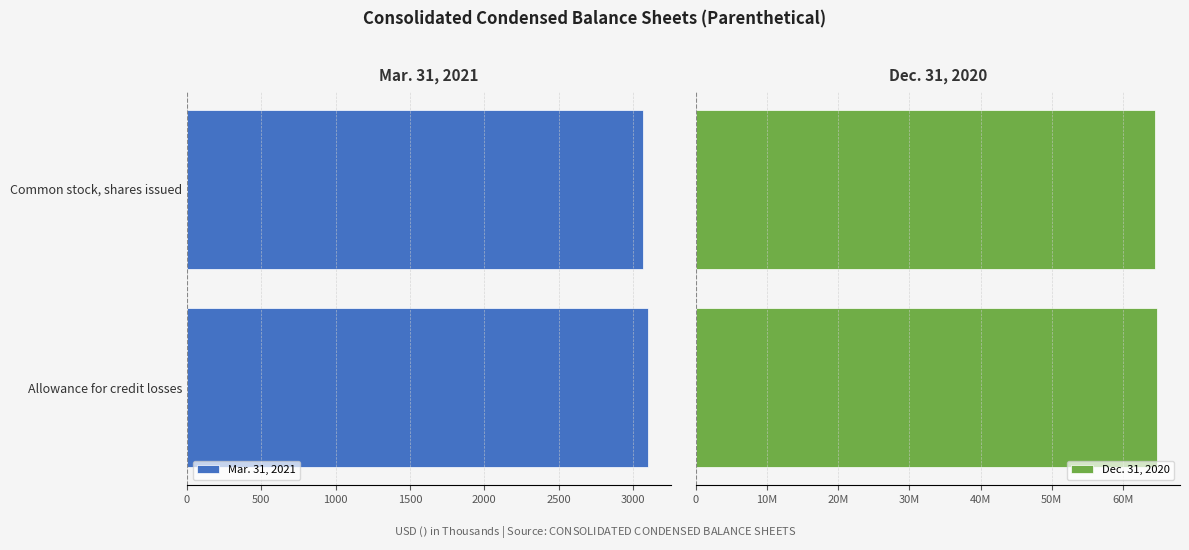

List the series in order of their peak value, lowest first.

Mar. 31, 2021, Dec. 31, 2020